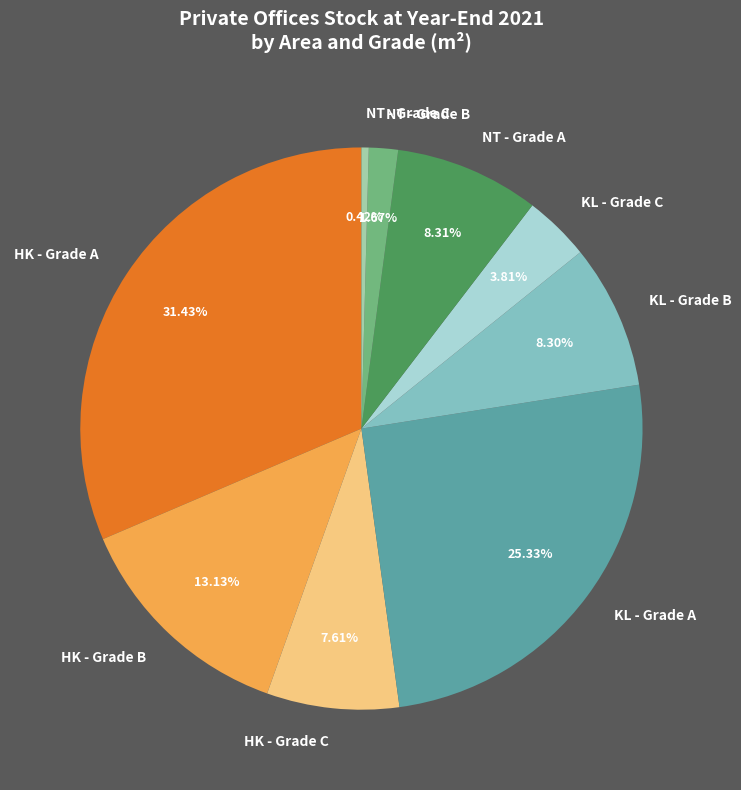

Which has a higher value, KL - Grade A or NT - Grade A?

KL - Grade A